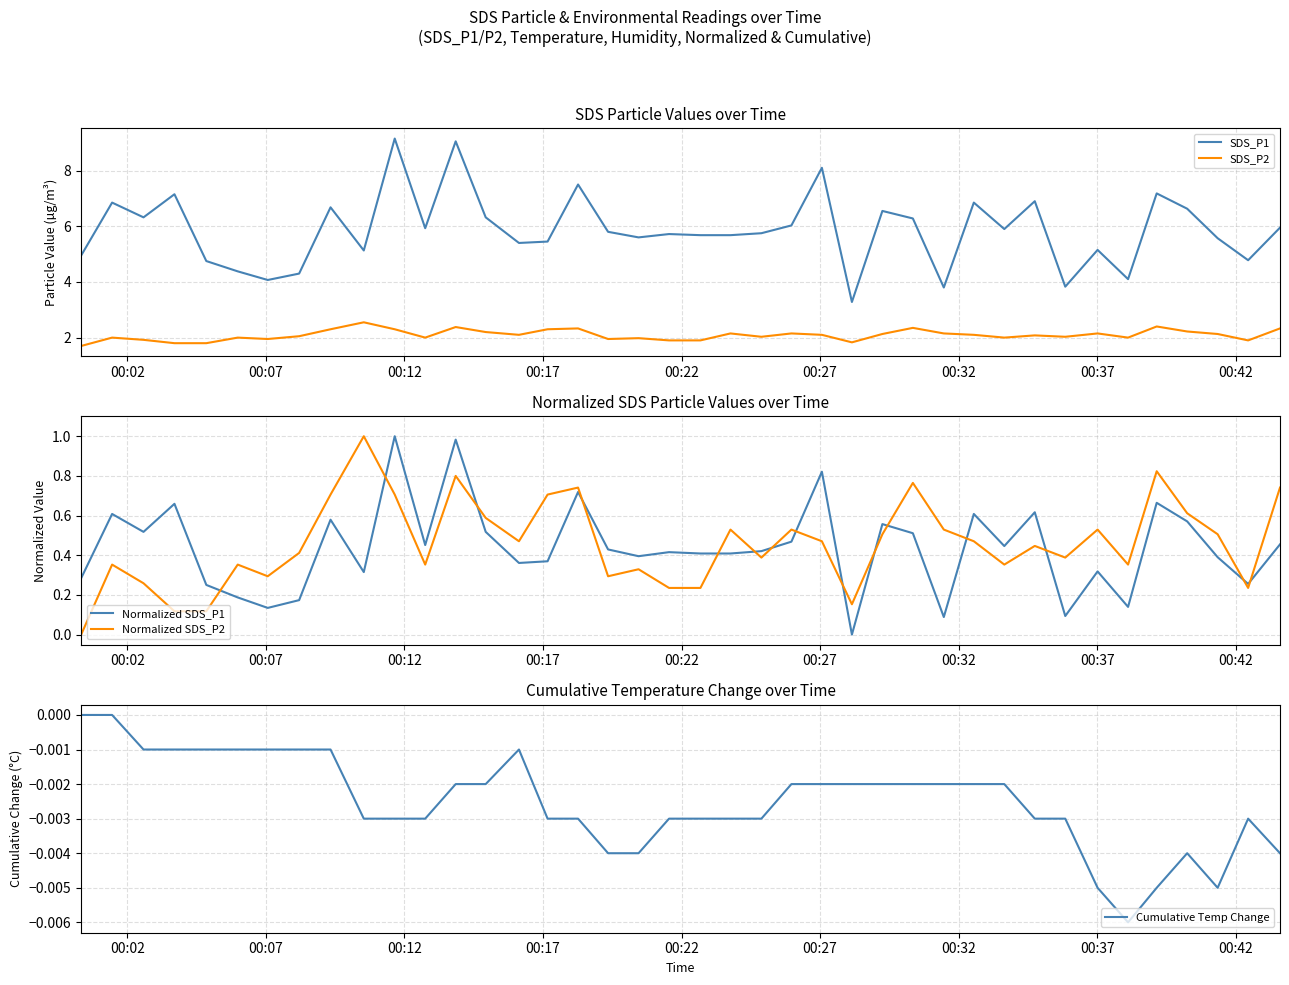

True or false: Normalized SDS_P1 and Normalized SDS_P2 intersect in this chart.

True